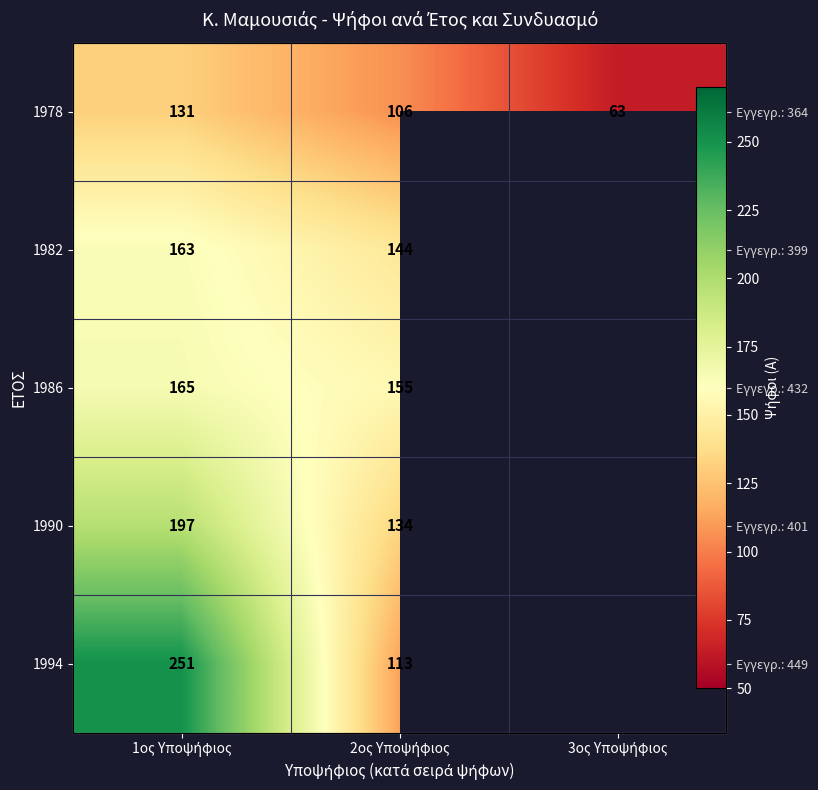

The 1994 series shows 48.9 at 2ος Υποψήφιος. True or false?

False